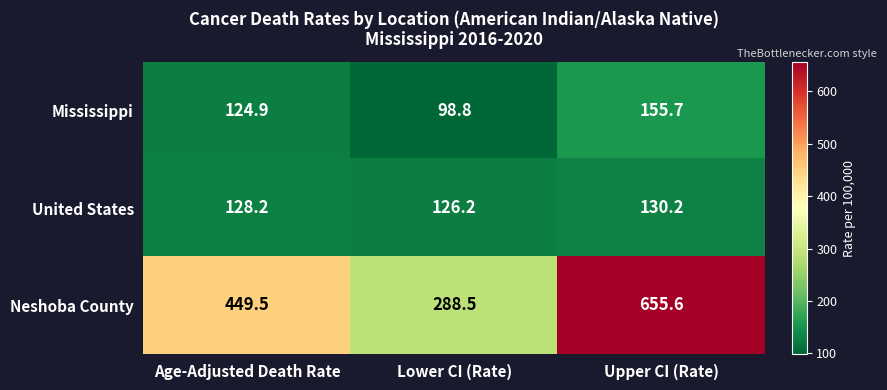

What is the lowest value of the United States series?

126.2